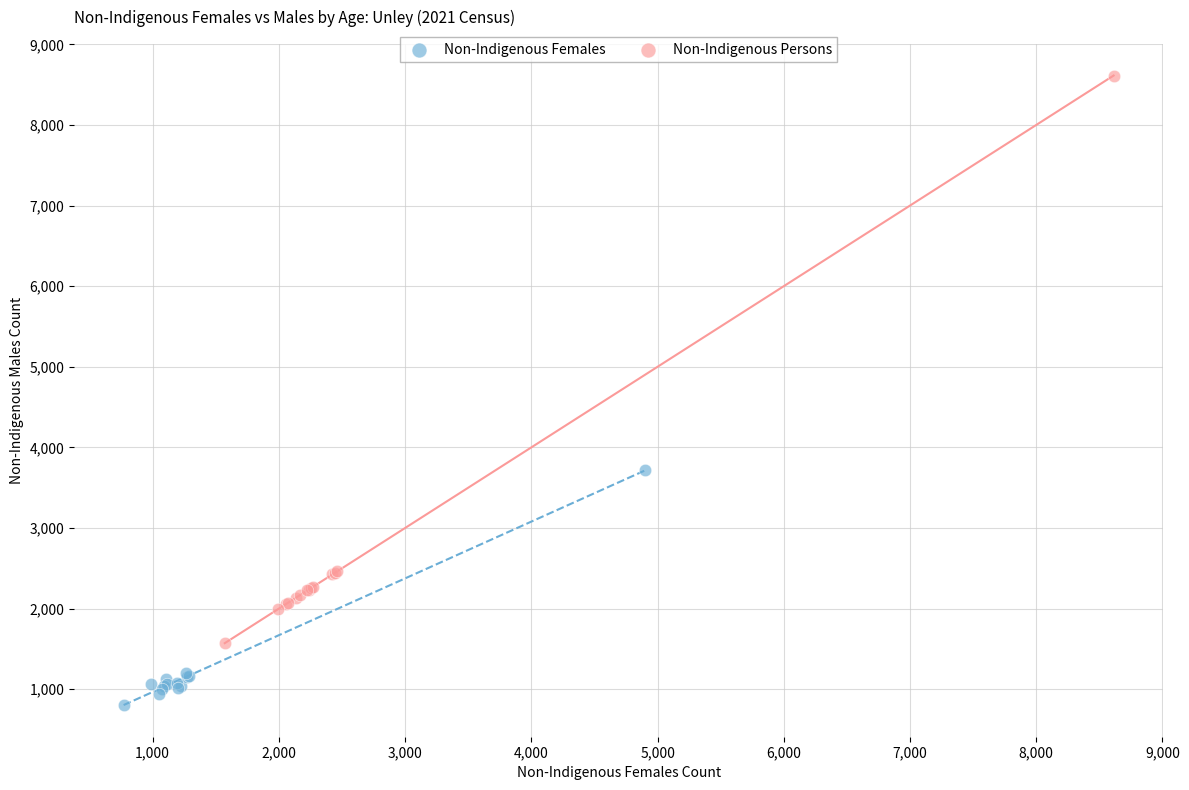

Which series reaches the minimum Y coordinate?

Non-Indigenous Females